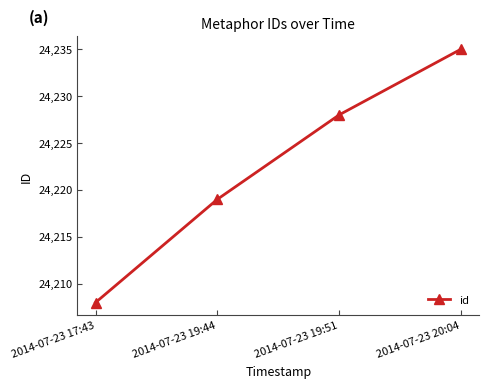

What value does the data have at 2014-07-23 19:44, to the nearest 10?

24220